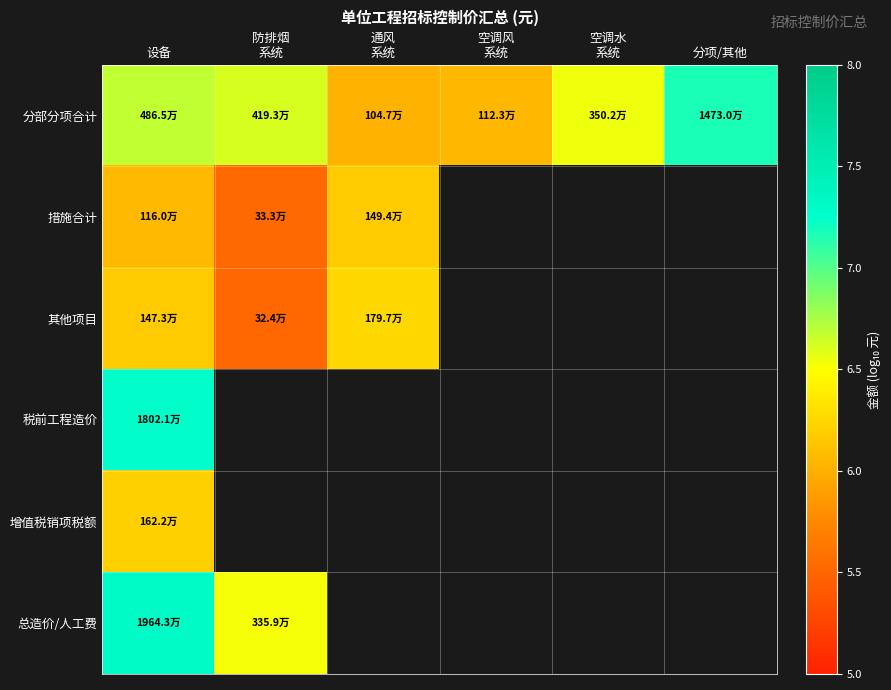

True or false: 其他项目 has a value of 6.2 at 设备.

True